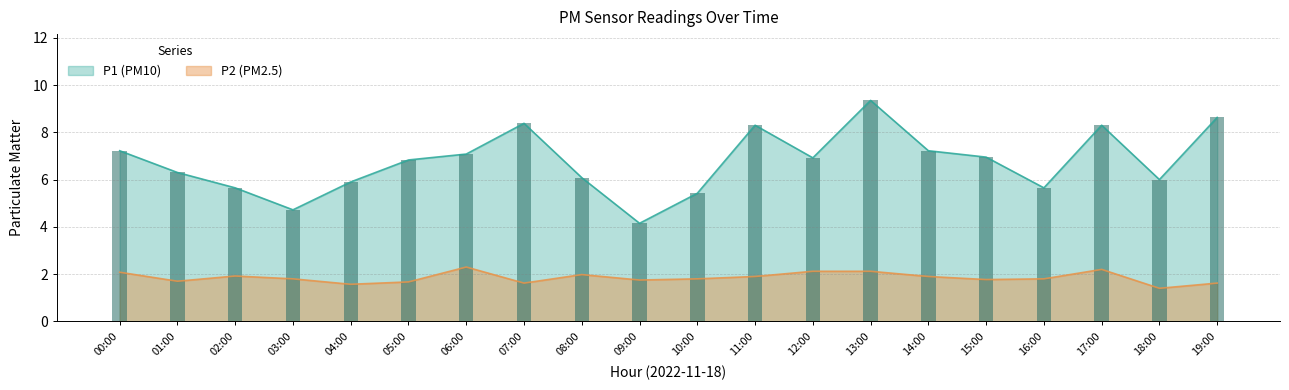

Between 04:00 and 10:00, which is larger?

04:00